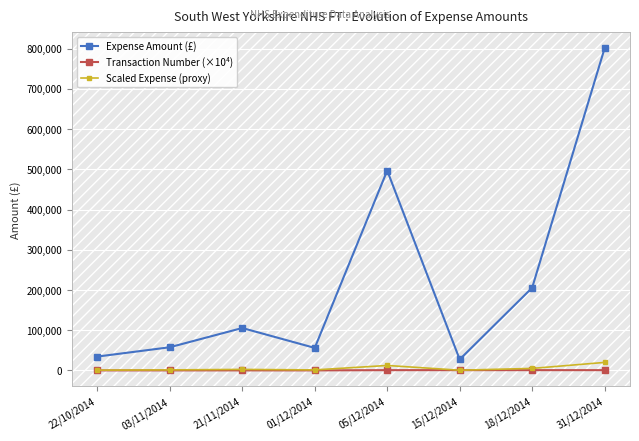

What is the greatest value displayed?

800856.0